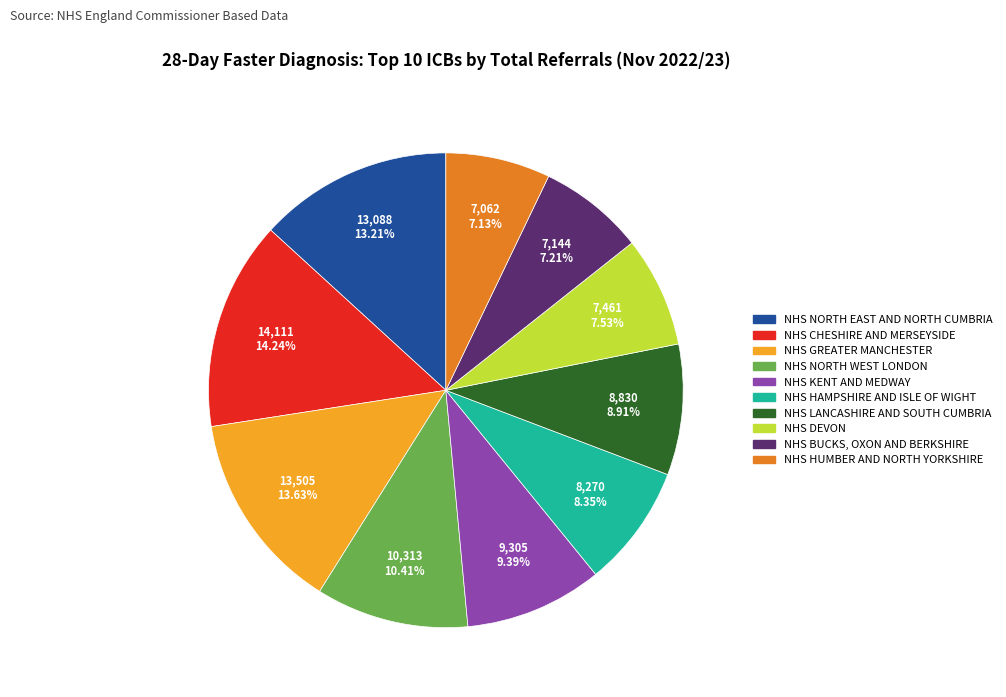

How many segments does this pie chart have?

10